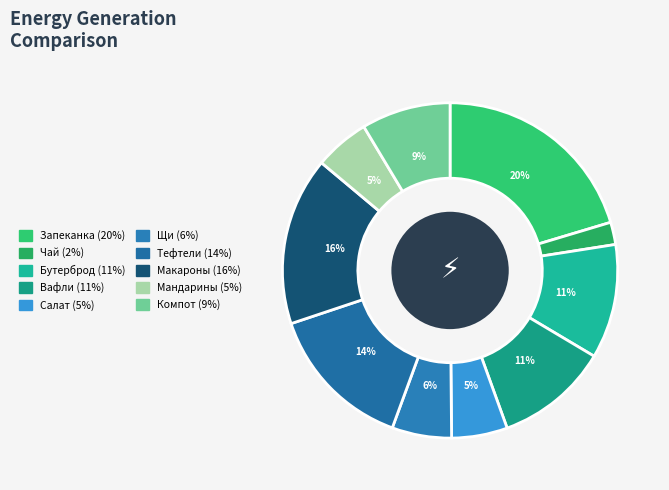

How many slices are in this pie chart?

10